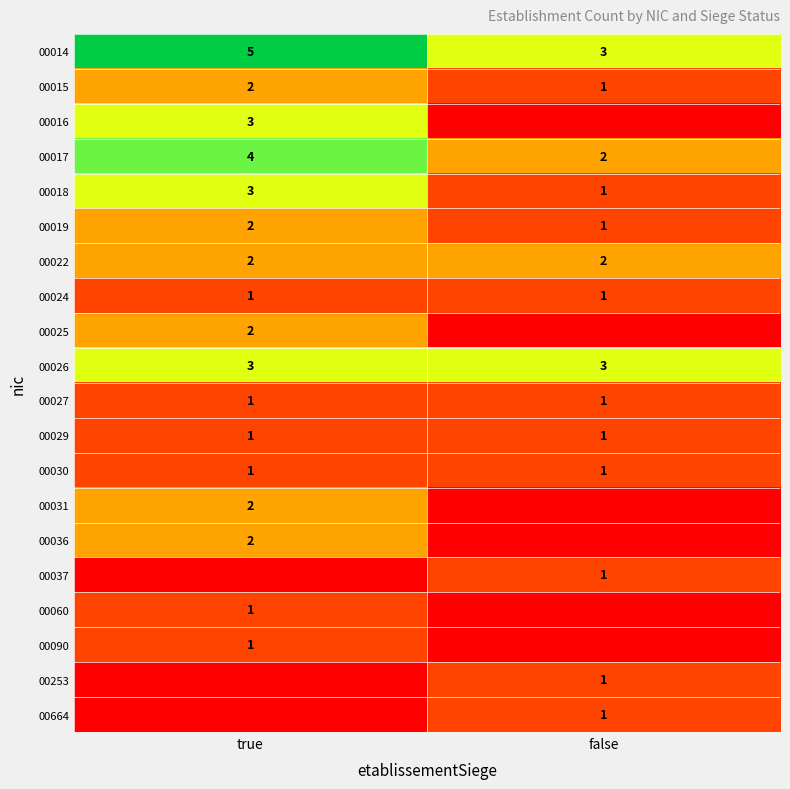

Is it true that 00018 equals 3 at true?

True